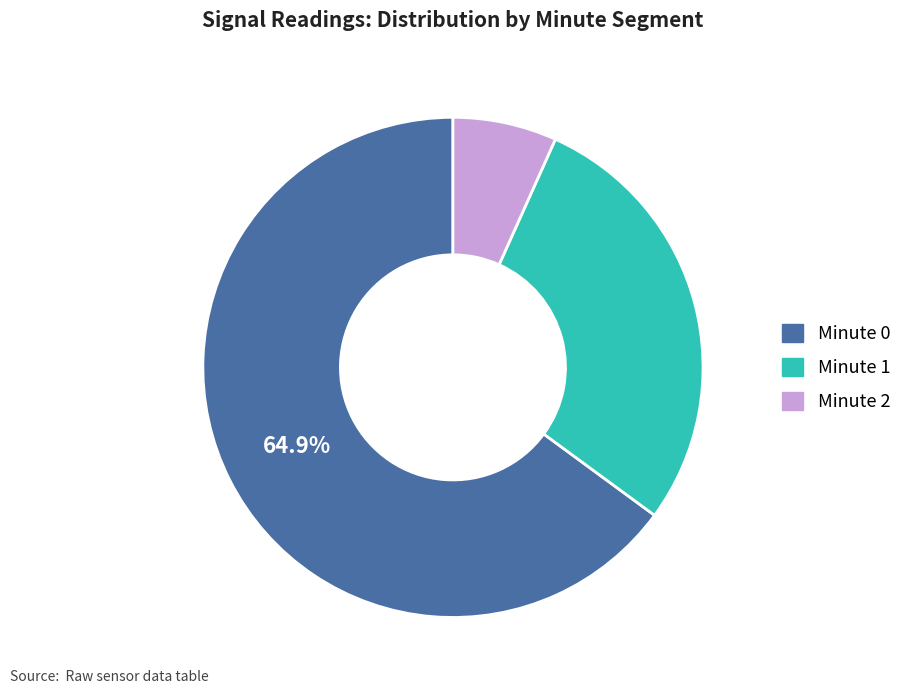

To the nearest percent, what is the combined percentage of Minute 0 and Minute 2?

72%